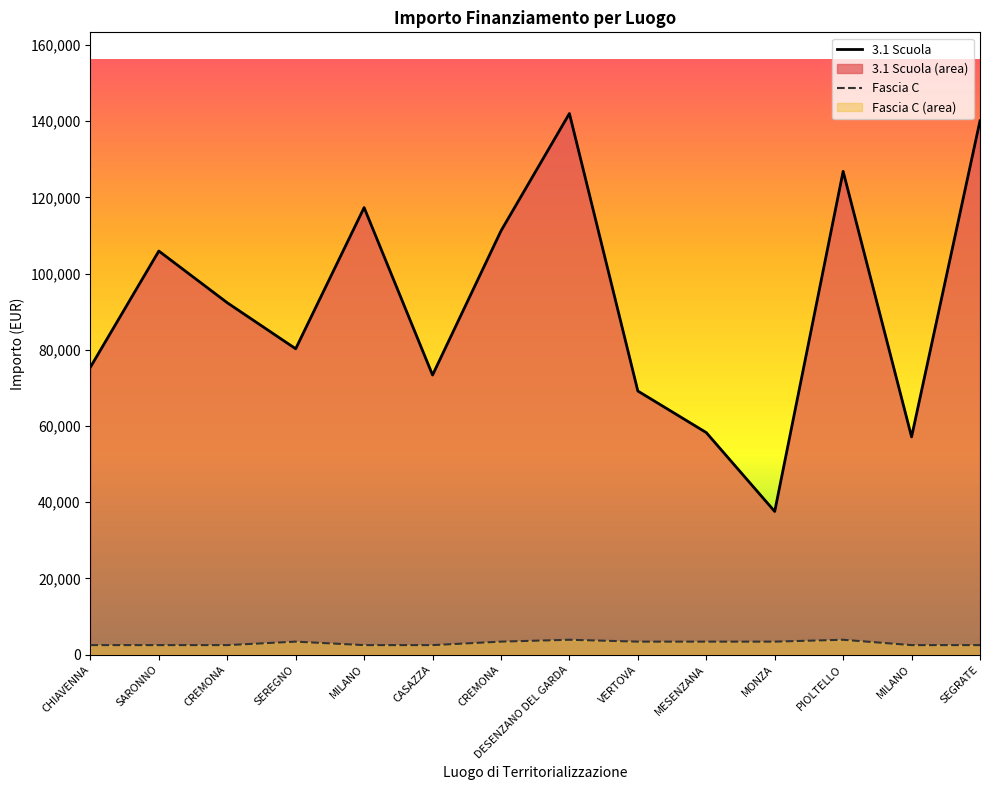

List the series in order of their peak value, lowest first.

Fascia C, 3.1 Scuola